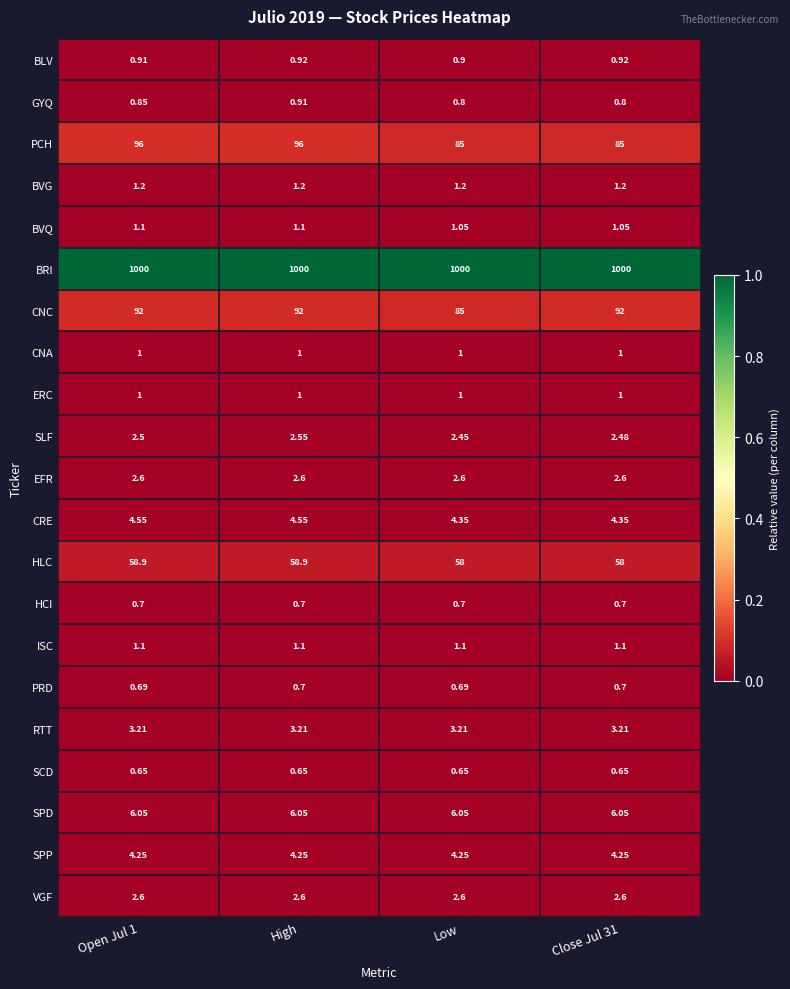

Is the value of RTT at Open Jul 1 greater than the value of PRD at Open Jul 1?

Yes